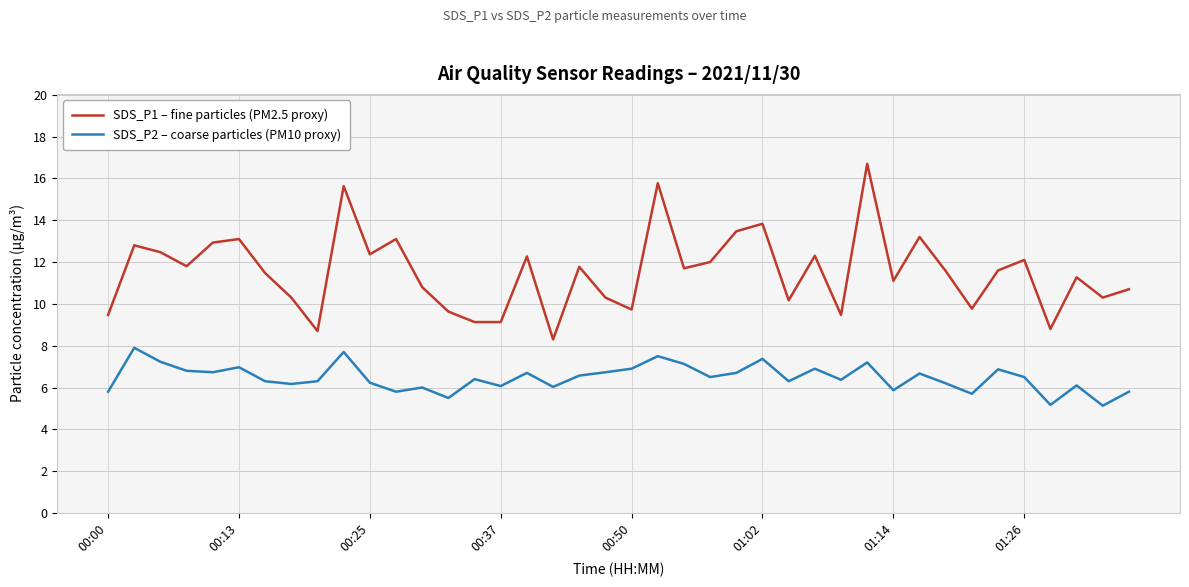

True or false: SDS_P2 – coarse particles (PM10 proxy) has more than 1 points higher than both neighbors.

True